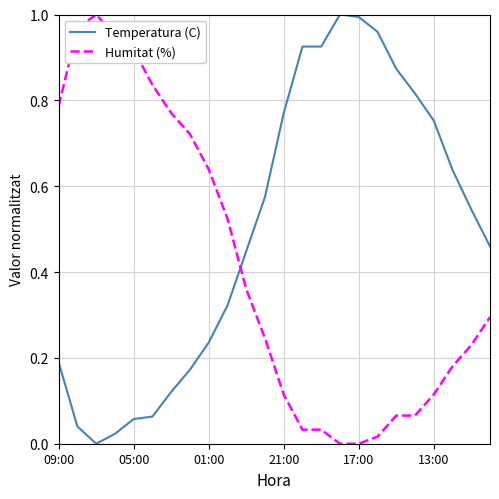

Which series has the largest total across all categories?

Temperatura (C)